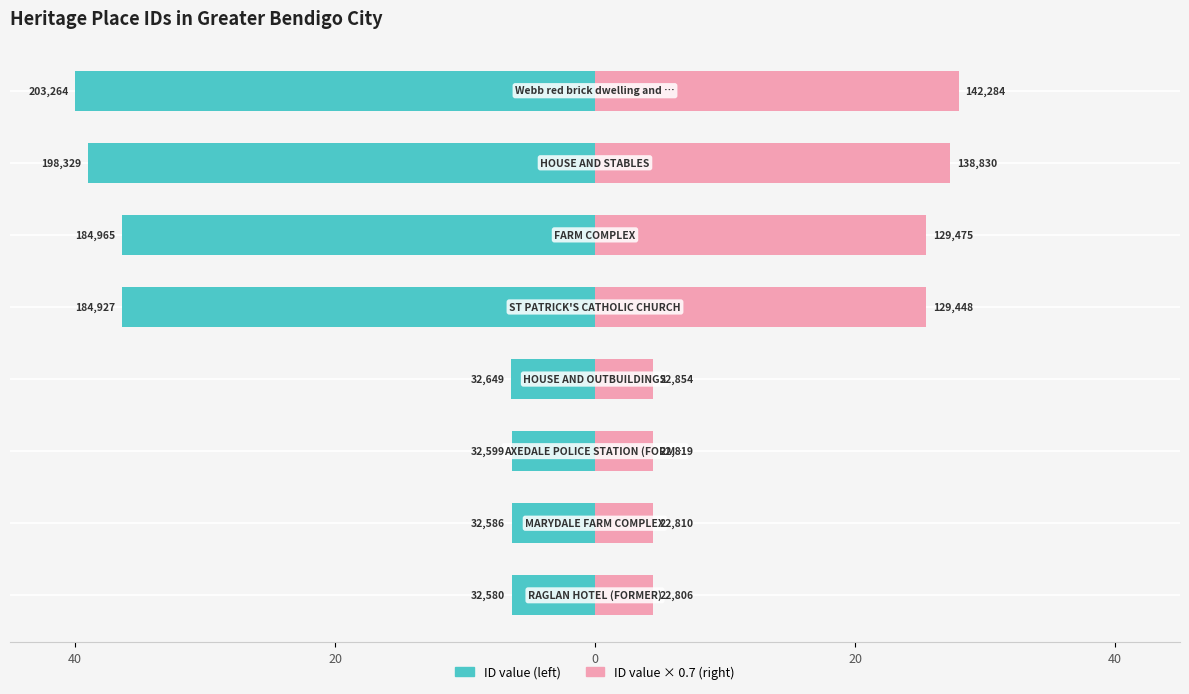

Reading left to right, list all the values displayed in this chart.

Left series (ID scaled): -6.4	-6.4	-6.4	-6.4	-36.4	-36.4	-39.0	-40.0
Right series (ID scaled): 4.5	4.5	4.5	4.5	25.5	25.5	27.3	28.0